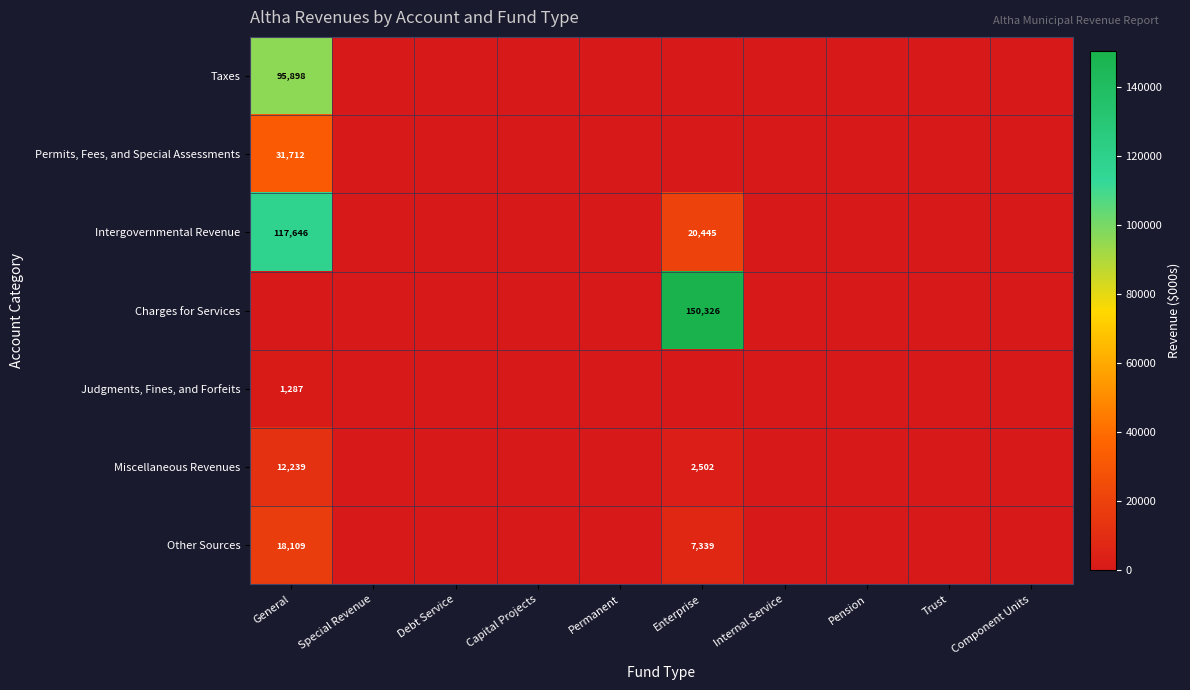

What is the maximum value shown in the chart?

150326